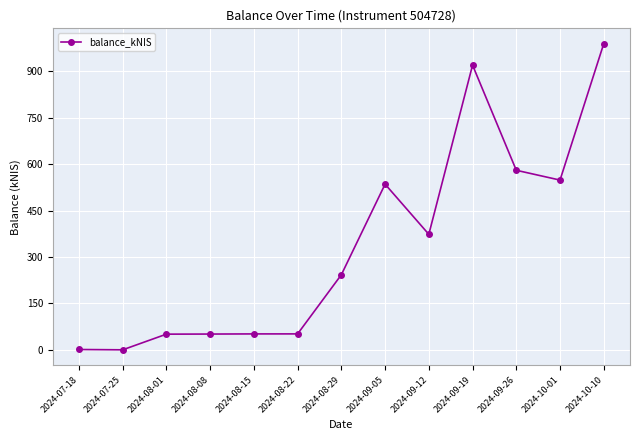

True or false: there are more than 0 points higher than both neighbors.

True